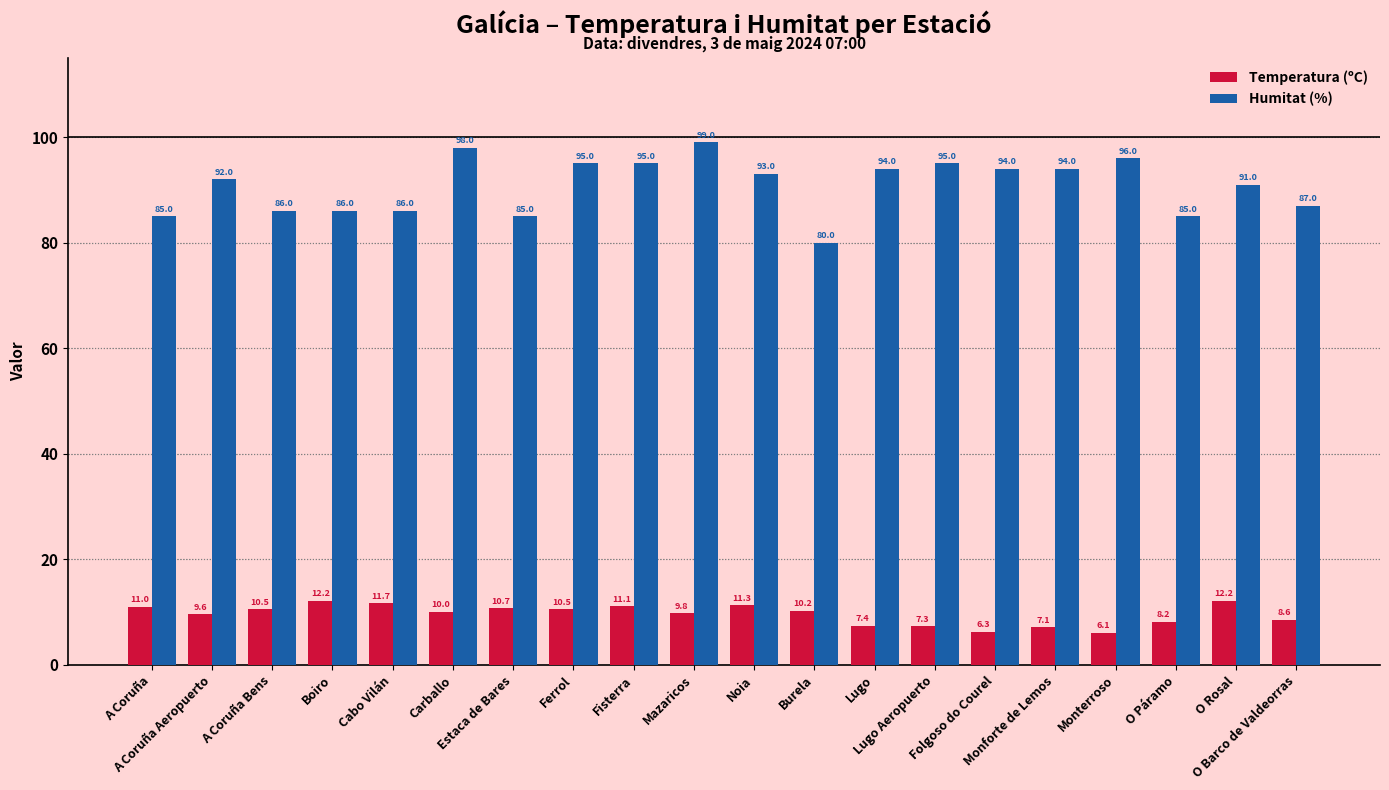

How many groups of bars are there?

20